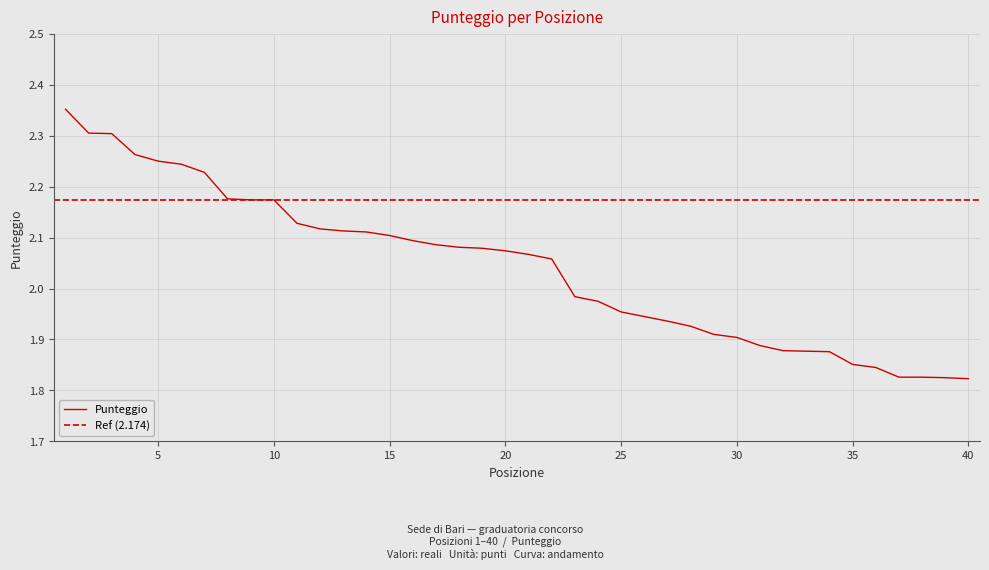

Count the number of categories in the chart.

40